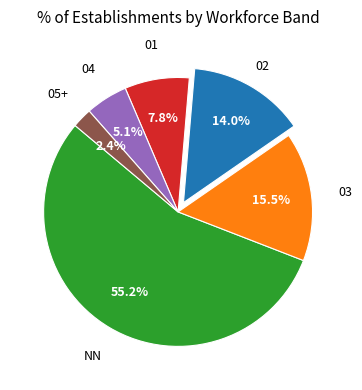

To the nearest percent, what is the average slice percentage?

17%